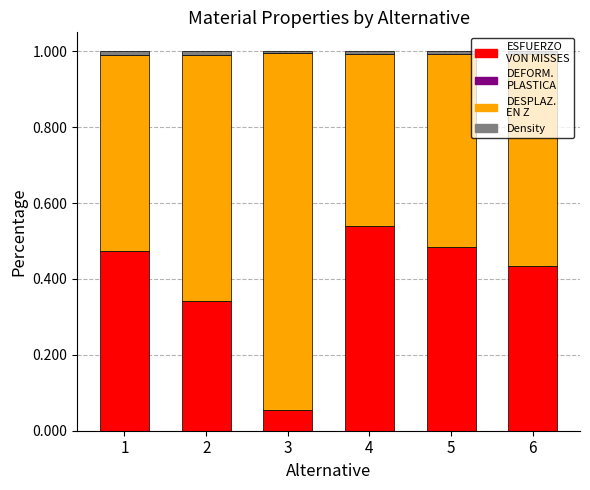

How many series are shown in this chart?

4